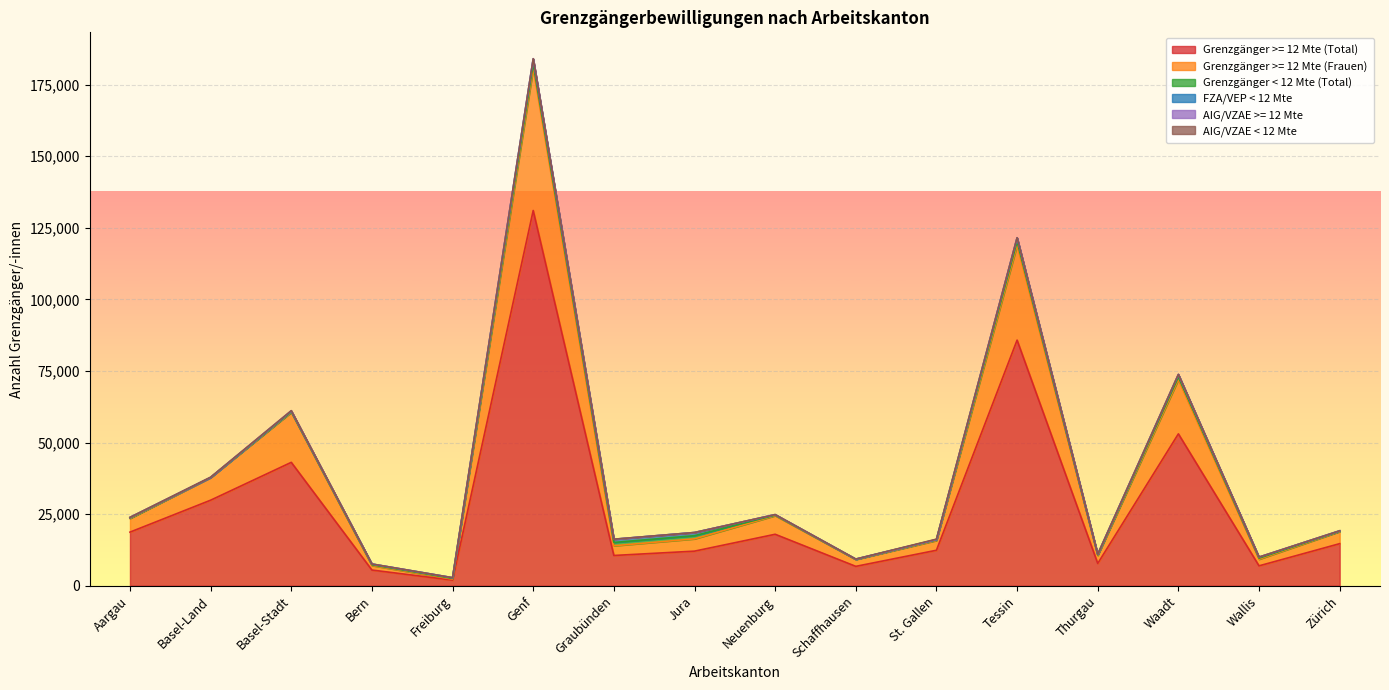

What is the difference between the maximum and minimum values in the Grenzgänger >= 12 Mte (Total) series?

129077